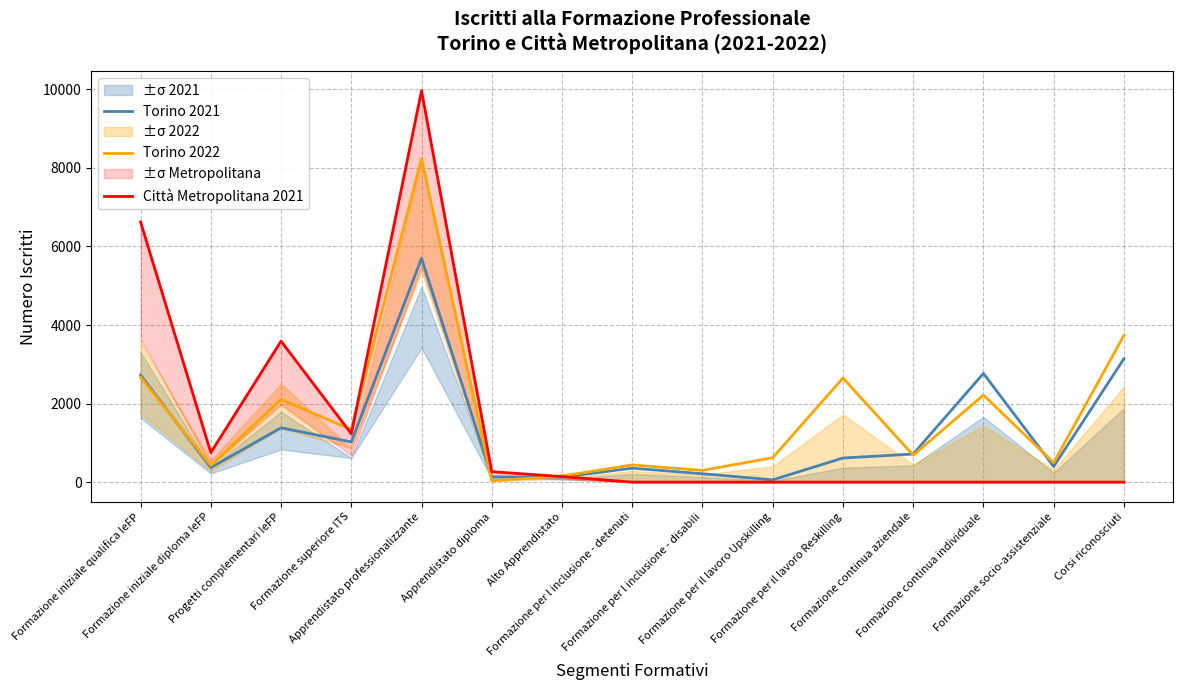

Reading right to left, what are all the values shown in this chart?

Torino 2021: 3143	396	2768	716	614	58	214	355	128	133	5699	1023	1384	369	2726
Torino 2022: 3737	494	2216	685	2652	622	299	438	156	33	8236	1338	2104	425	2670
Città Metropolitana 2021: 0	0	0	0	0	0	0	0	141	266	9968	1233	3589	752	6626